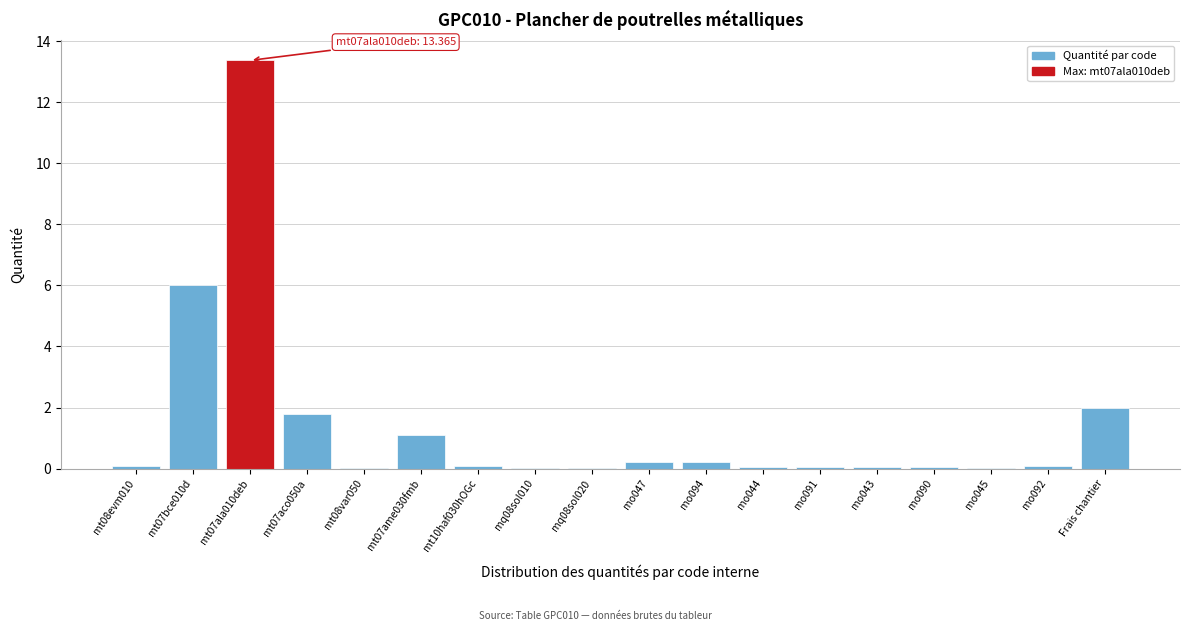

True or false: the data shows 0.1 at mo044.

True